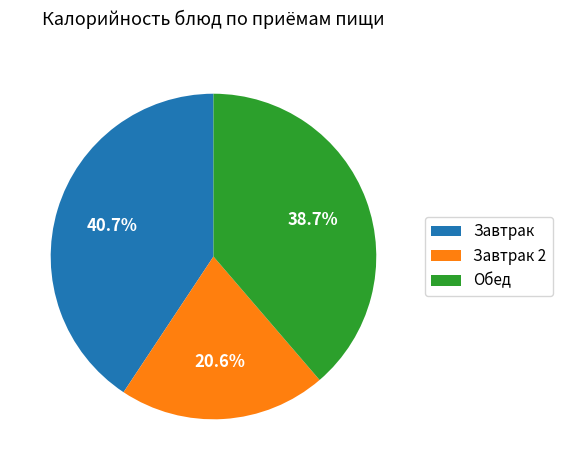

Does any single category account for the majority?

No